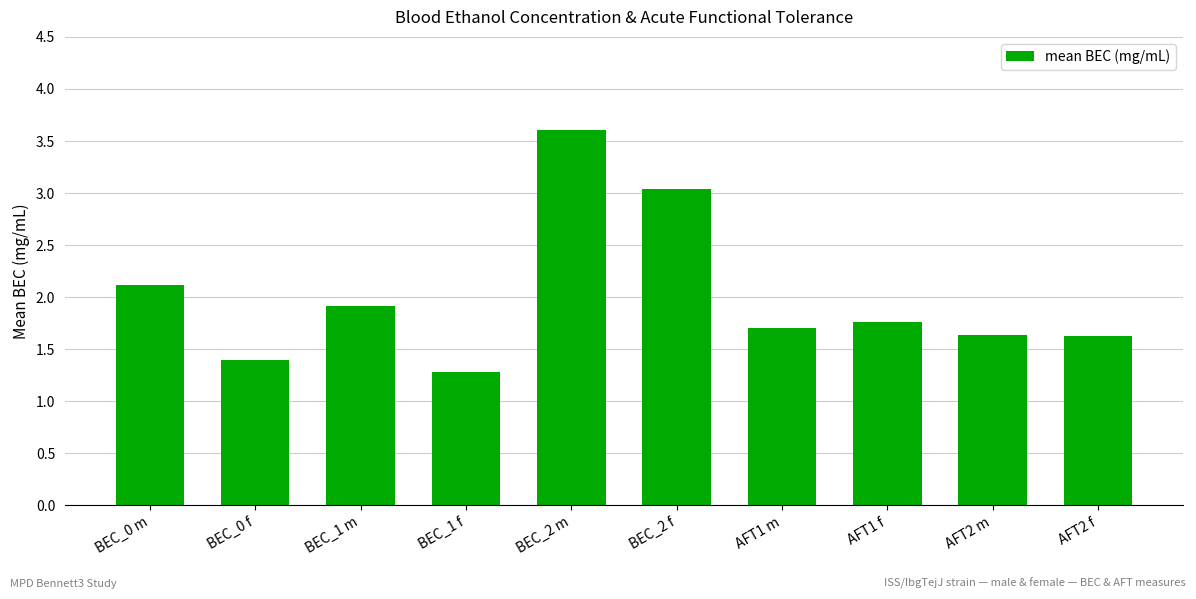

What is the ratio of the value at AFT1 m to the value at AFT1 f?

1.0